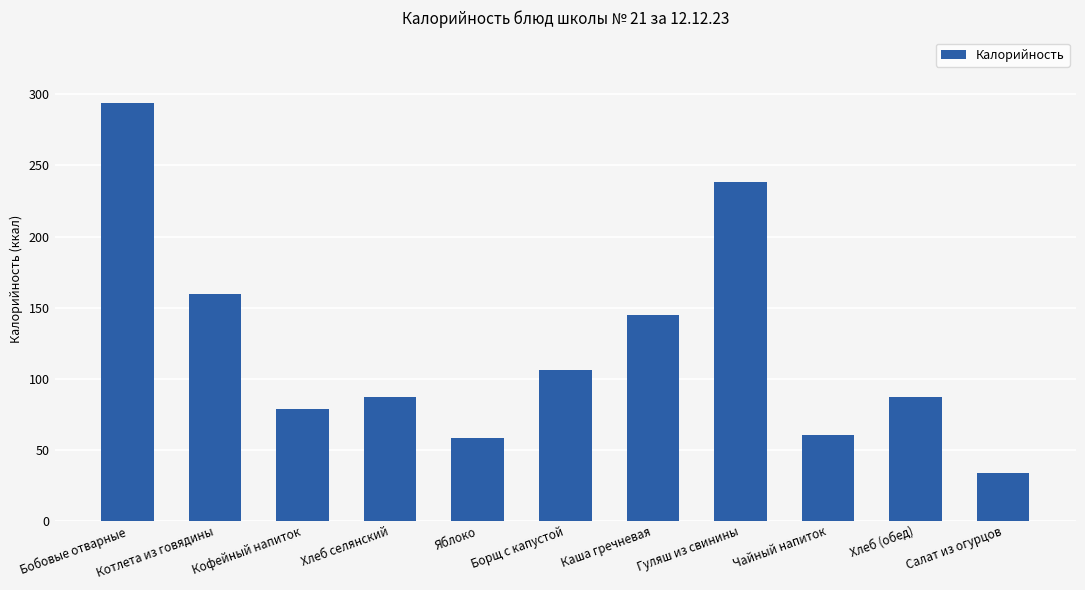

What is the difference between the maximum and minimum values?

259.9